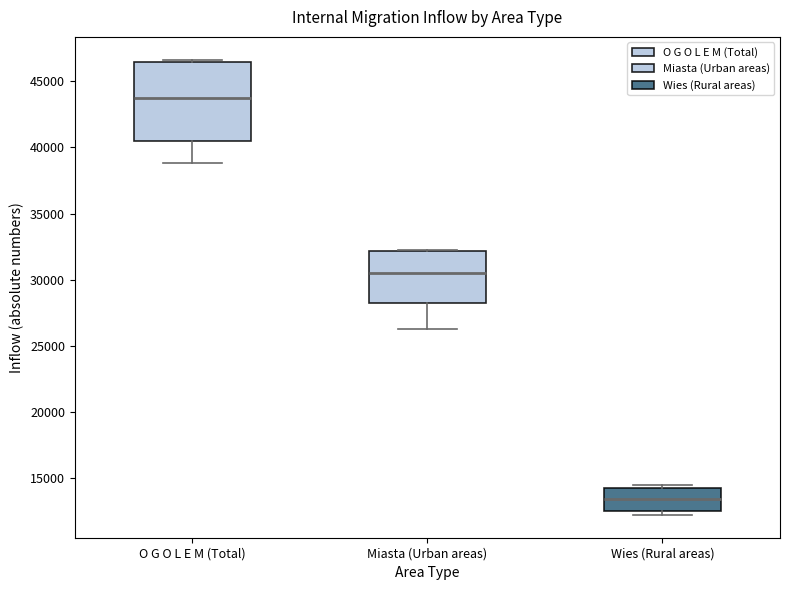

Where does the lower whisker of the box for Miasta (Urban areas) end on the y-axis? The values are not printed on the chart, so give them approximately, as read against the axis.

26000